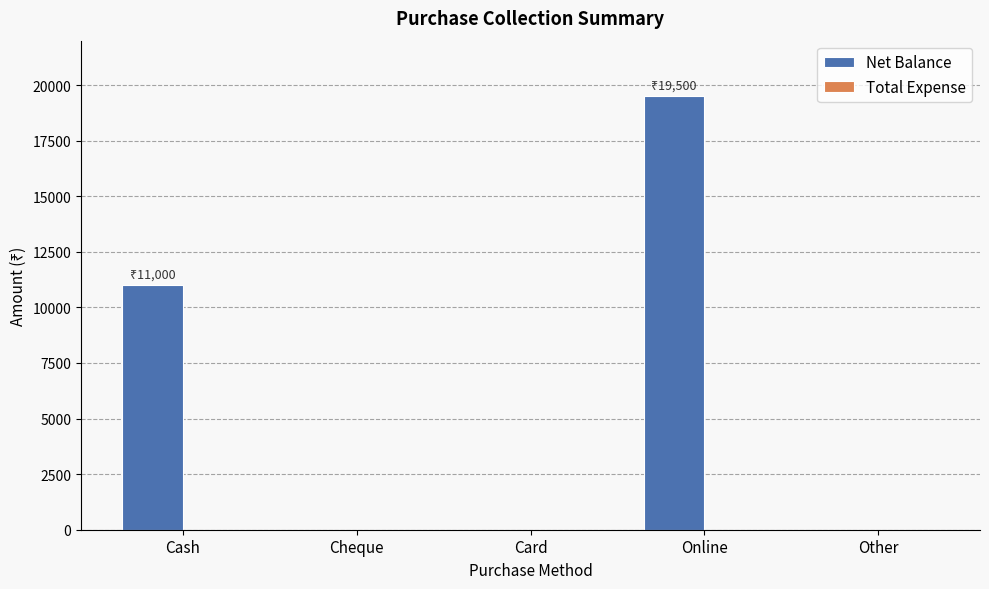

Read the value at Cash.

11000